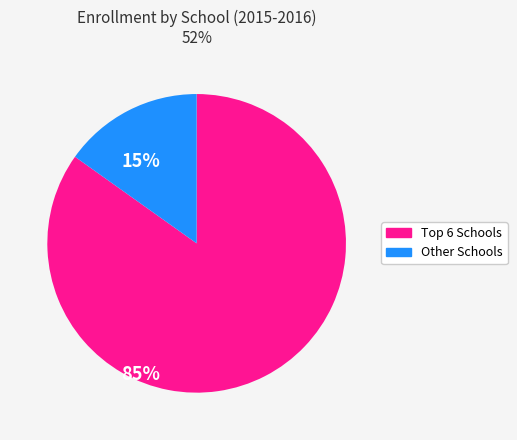

Does any single category account for the majority?

Yes